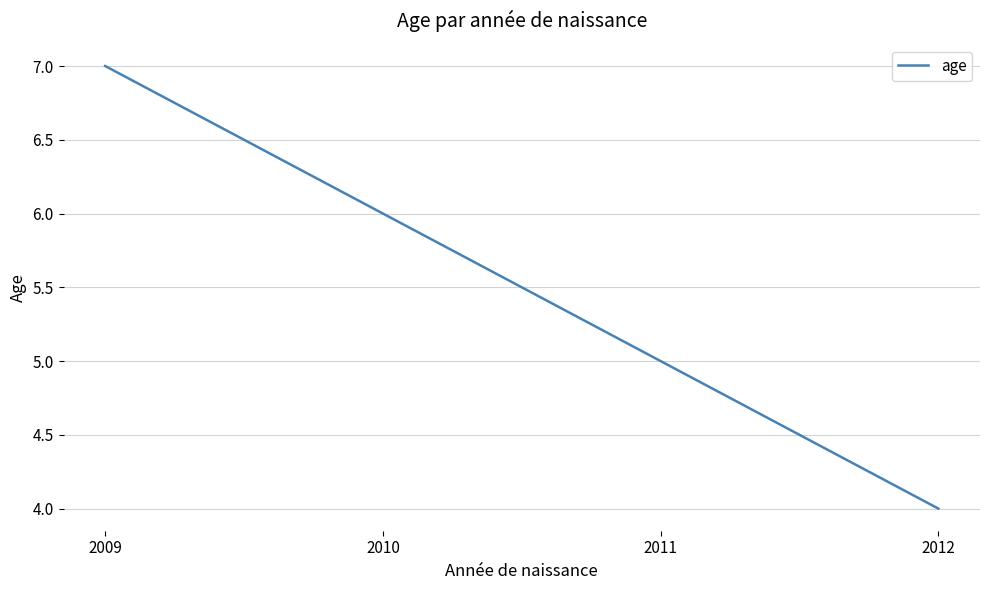

The value at 2012 is 4. True or false?

True